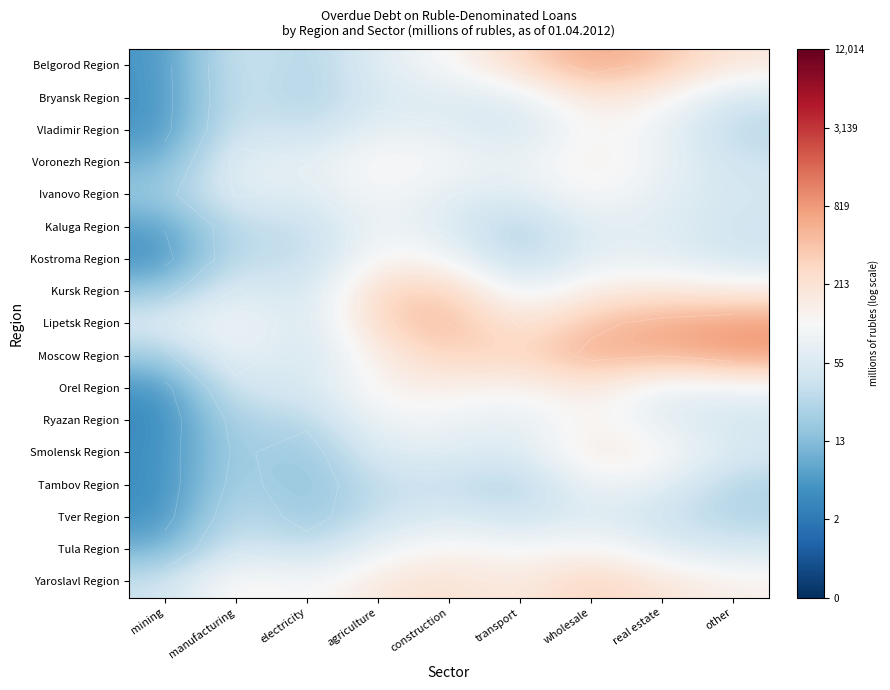

Between mining and other, which is larger?

other